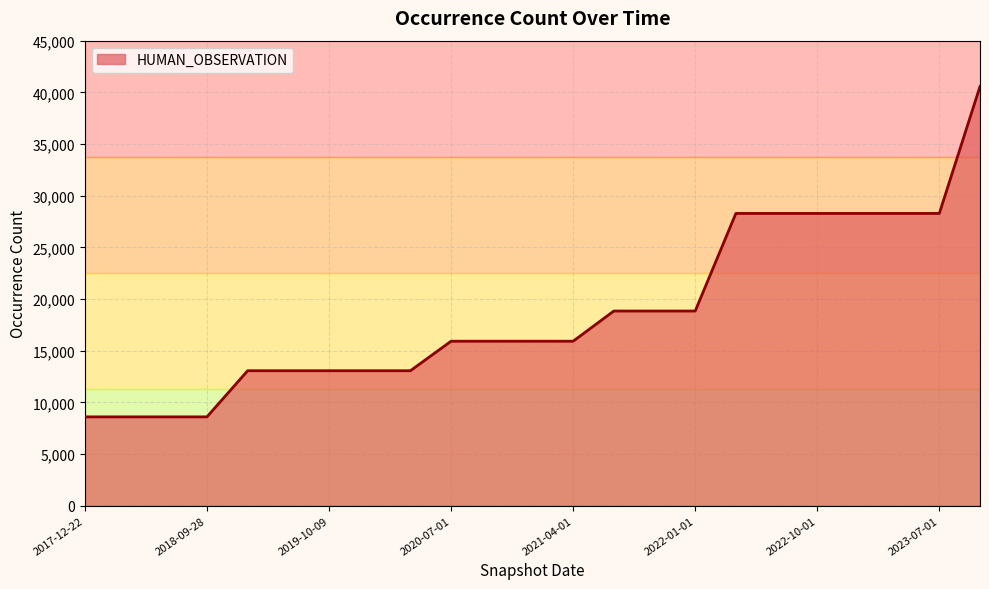

What is the minimum value shown in the chart?

8596